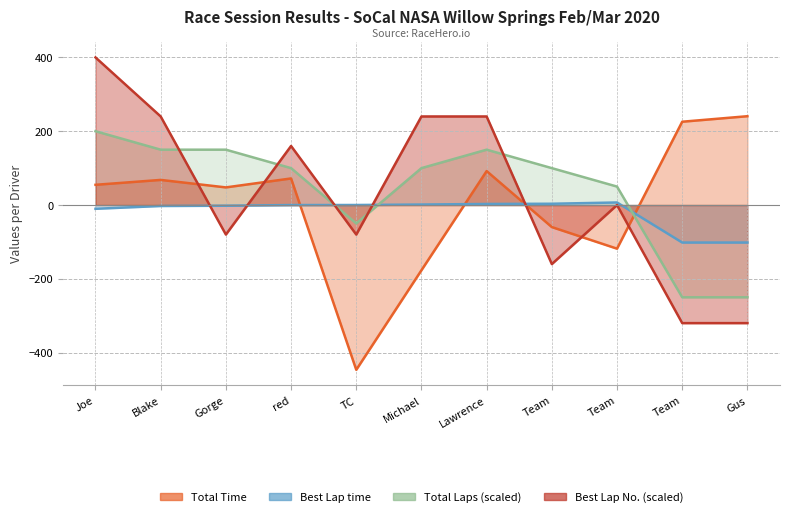

The Total Laps series shows 200.0 at Joe. True or false?

True